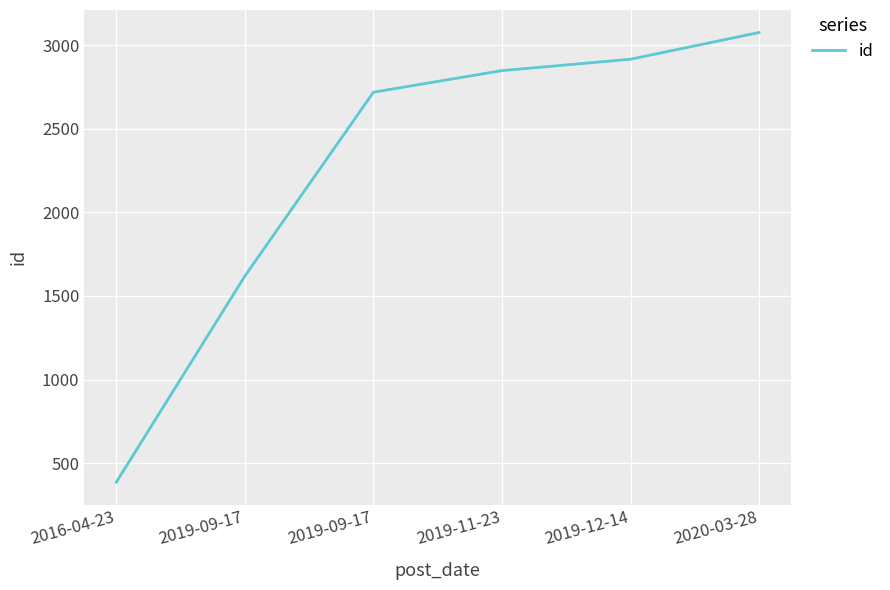

Is this an area chart (filled region under the line)?

No